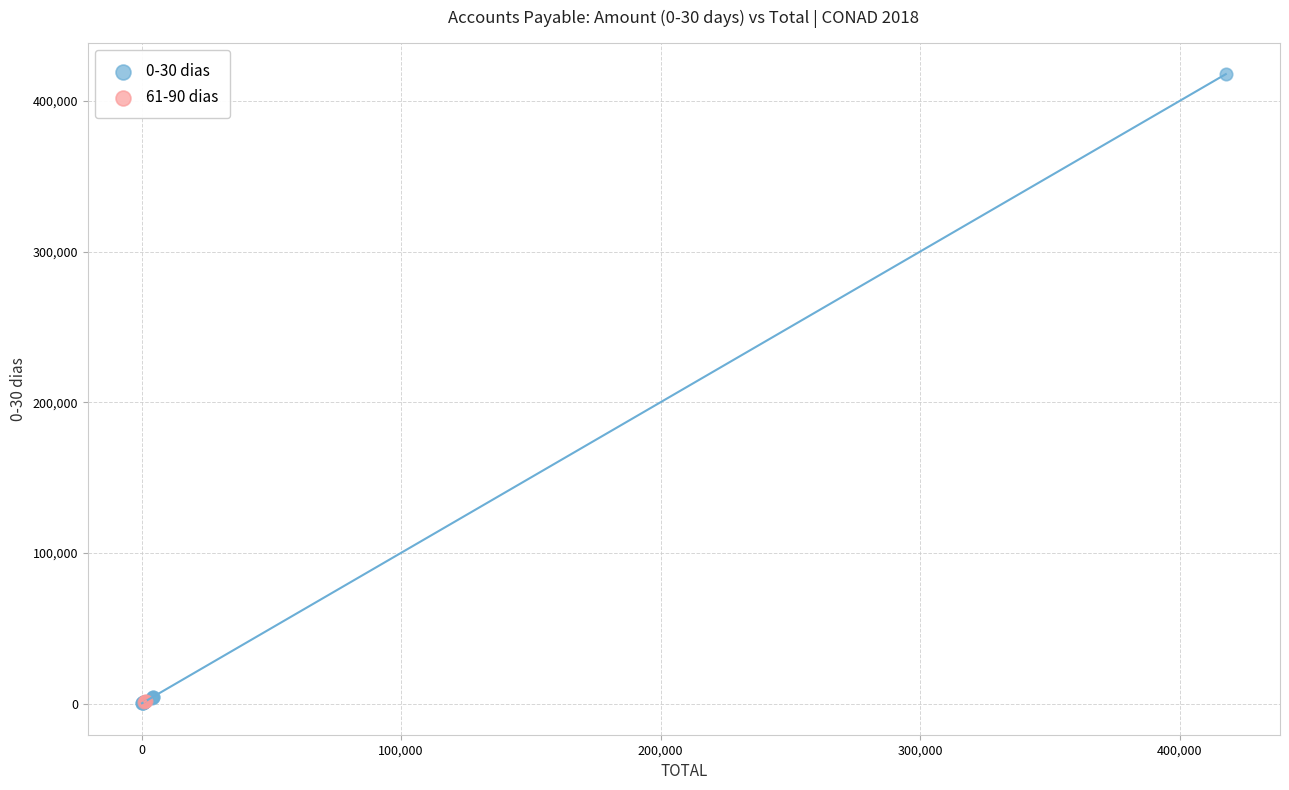

Which series has the largest Y range (max minus min)?

0-30 dias